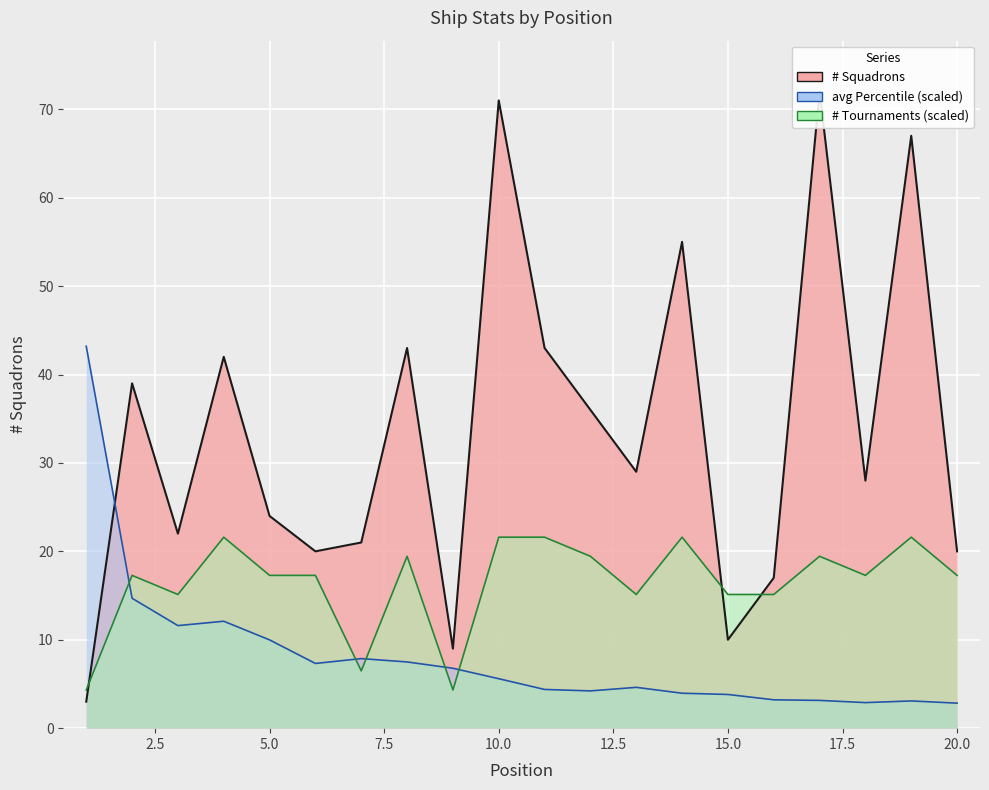

Between which two adjacent categories do # Squadrons and # Tournaments first intersect?

1 and 2